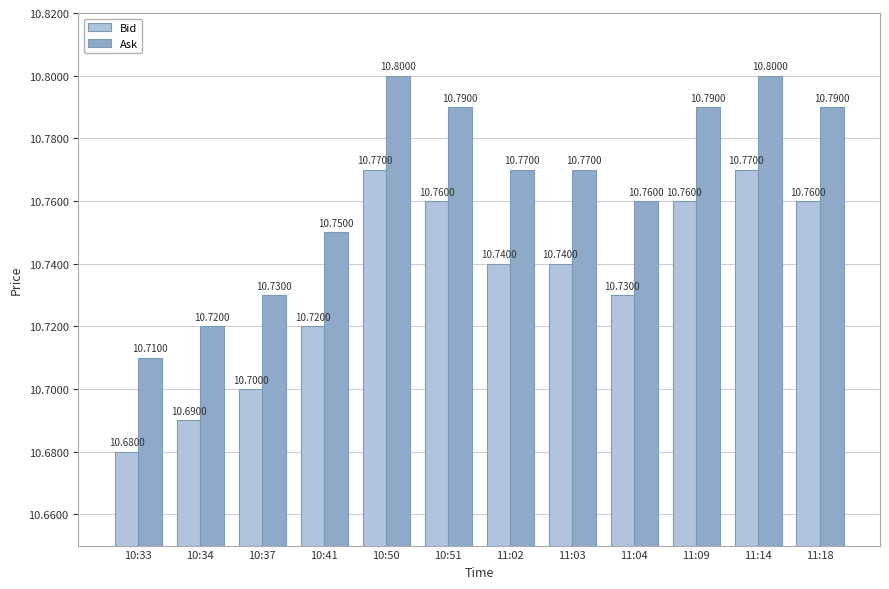

What is the label of the 1st bar from the left?

10:33